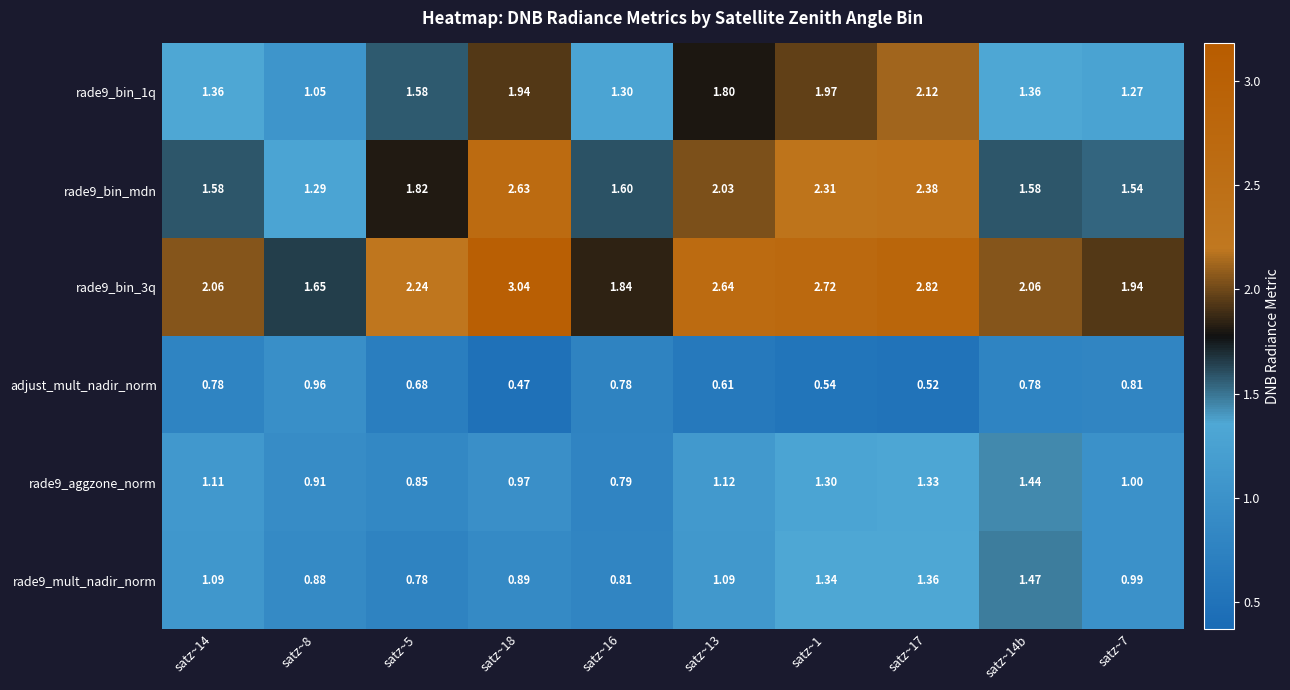

Is the value of rade9_aggzone_norm at satz~16 greater than the value of rade9_bin_3q at satz~8?

No